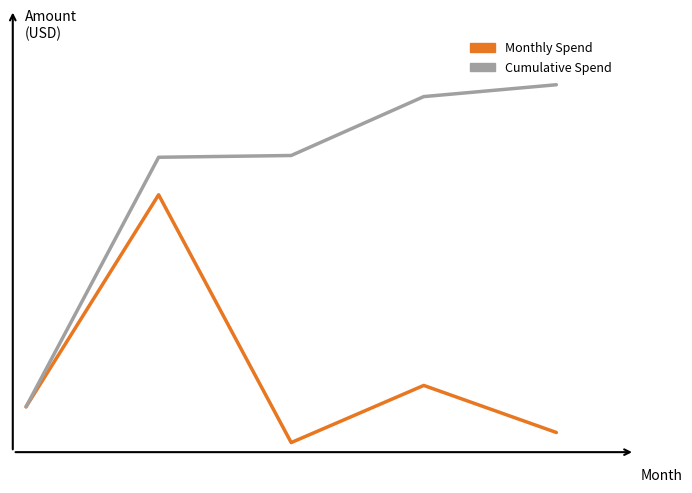

What is the average value of the Cumulative Spend series?

33843.7